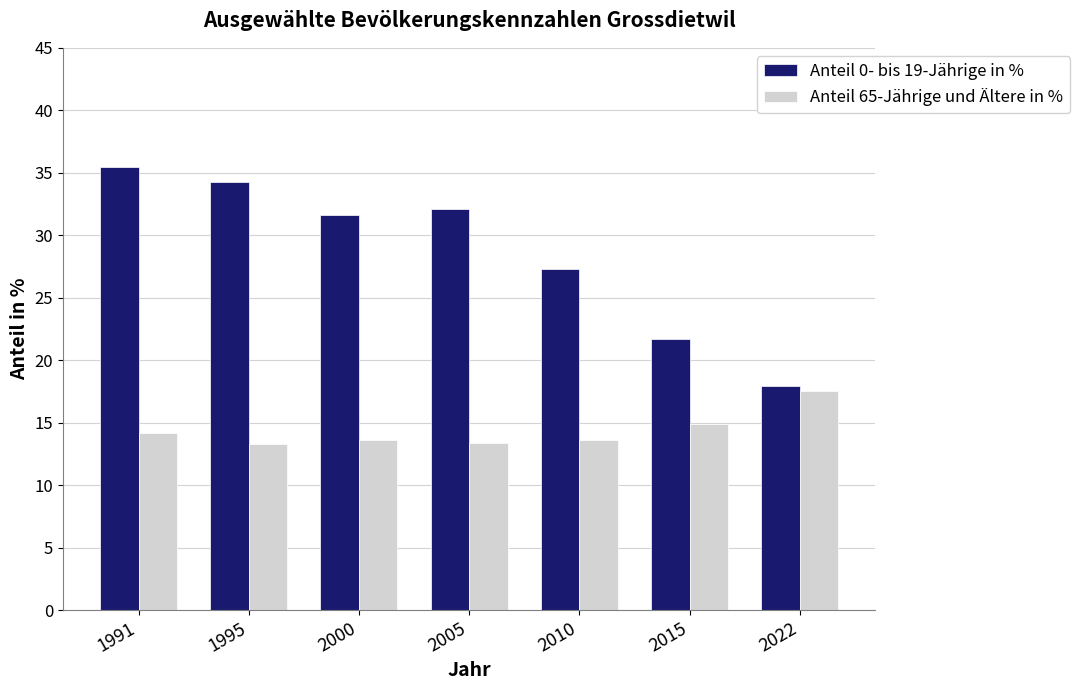

Are the bars grouped side by side (vs. stacked)?

Yes